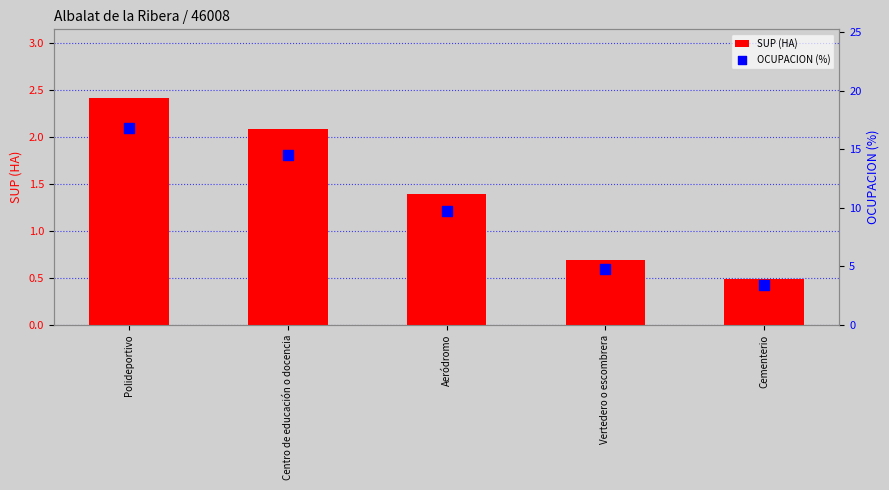

What are all the series names shown in the legend?

SUP (HA), OCUPACION (%)